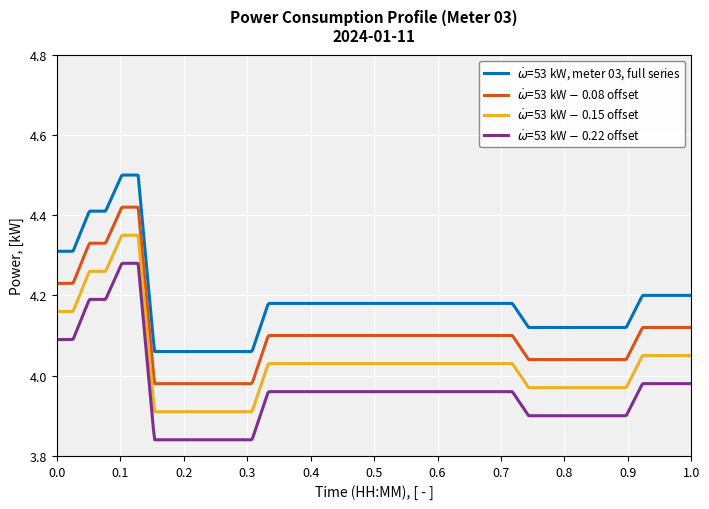

Is this an area chart (filled region under the line)?

No